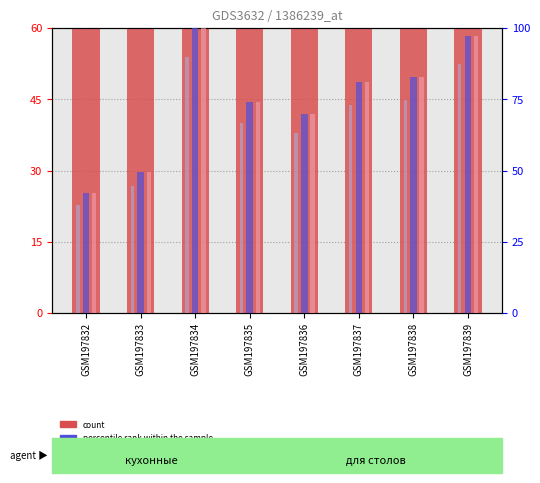

What is the difference between the maximum and minimum values in the count series?

98.6